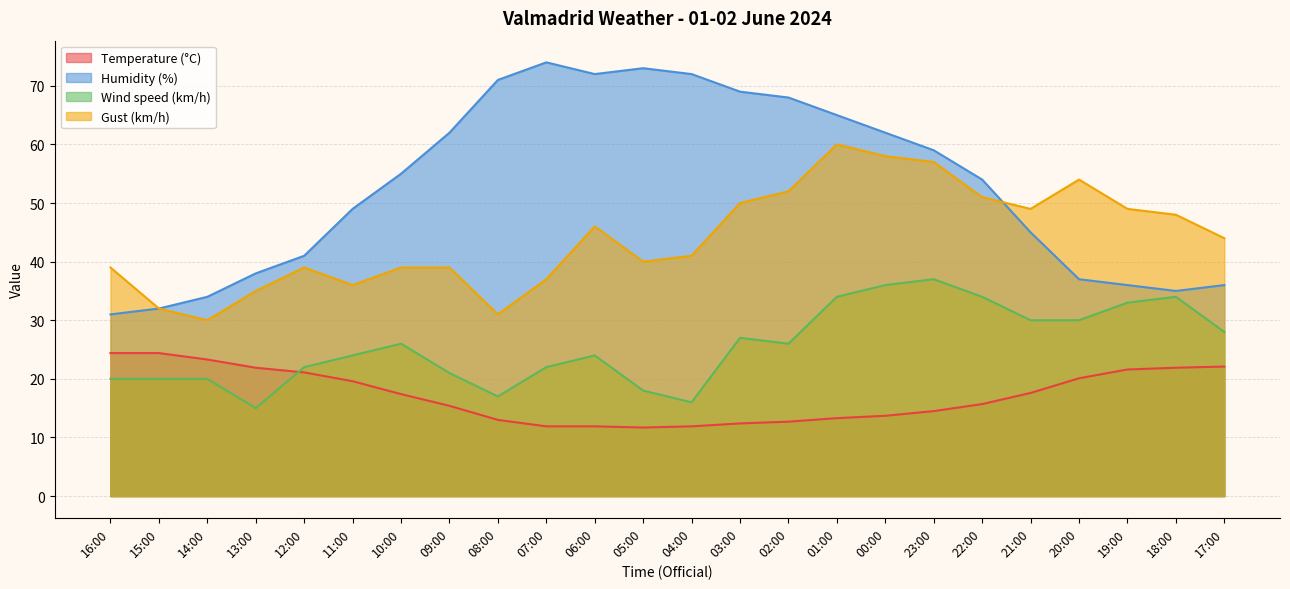

Reading right to left, extract all data points from this chart.

Temperature (°C): 22.1	21.9	21.6	20.1	17.6	15.7	14.5	13.7	13.3	12.7	12.4	11.9	11.7	11.9	11.9	13.0	15.4	17.4	19.6	21.1	21.9	23.3	24.4	24.4
Humidity (%): 36.0	35.0	36.0	37.0	45.0	54.0	59.0	62.0	65.0	68.0	69.0	72.0	73.0	72.0	74.0	71.0	62.0	55.0	49.0	41.0	38.0	34.0	32.0	31.0
Wind speed (km/h): 28.0	34.0	33.0	30.0	30.0	34.0	37.0	36.0	34.0	26.0	27.0	16.0	18.0	24.0	22.0	17.0	21.0	26.0	24.0	22.0	15.0	20.0	20.0	20.0
Gust (km/h): 44.0	48.0	49.0	54.0	49.0	51.0	57.0	58.0	60.0	52.0	50.0	41.0	40.0	46.0	37.0	31.0	39.0	39.0	36.0	39.0	35.0	30.0	32.0	39.0